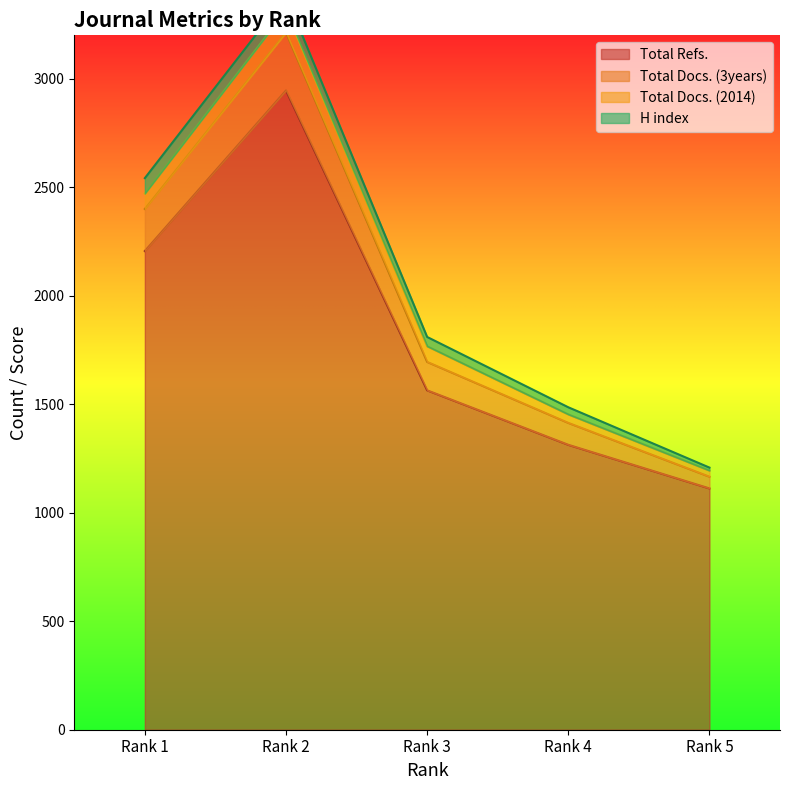

What is the spread (max minus min) of values at Rank 3?

246